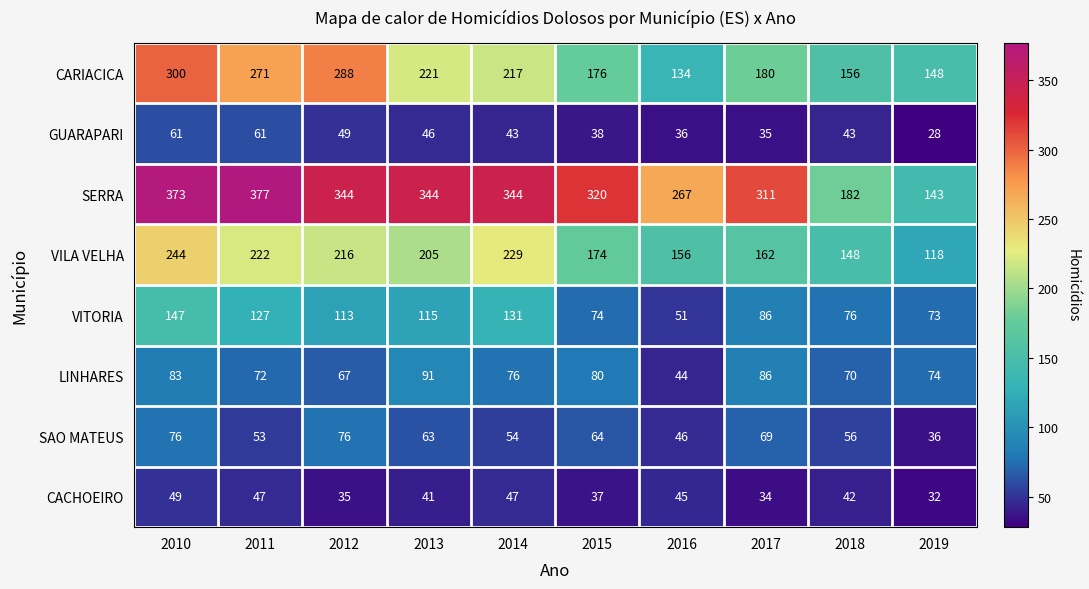

Between 2017 and 2018, which series saw the biggest shift?

SERRA